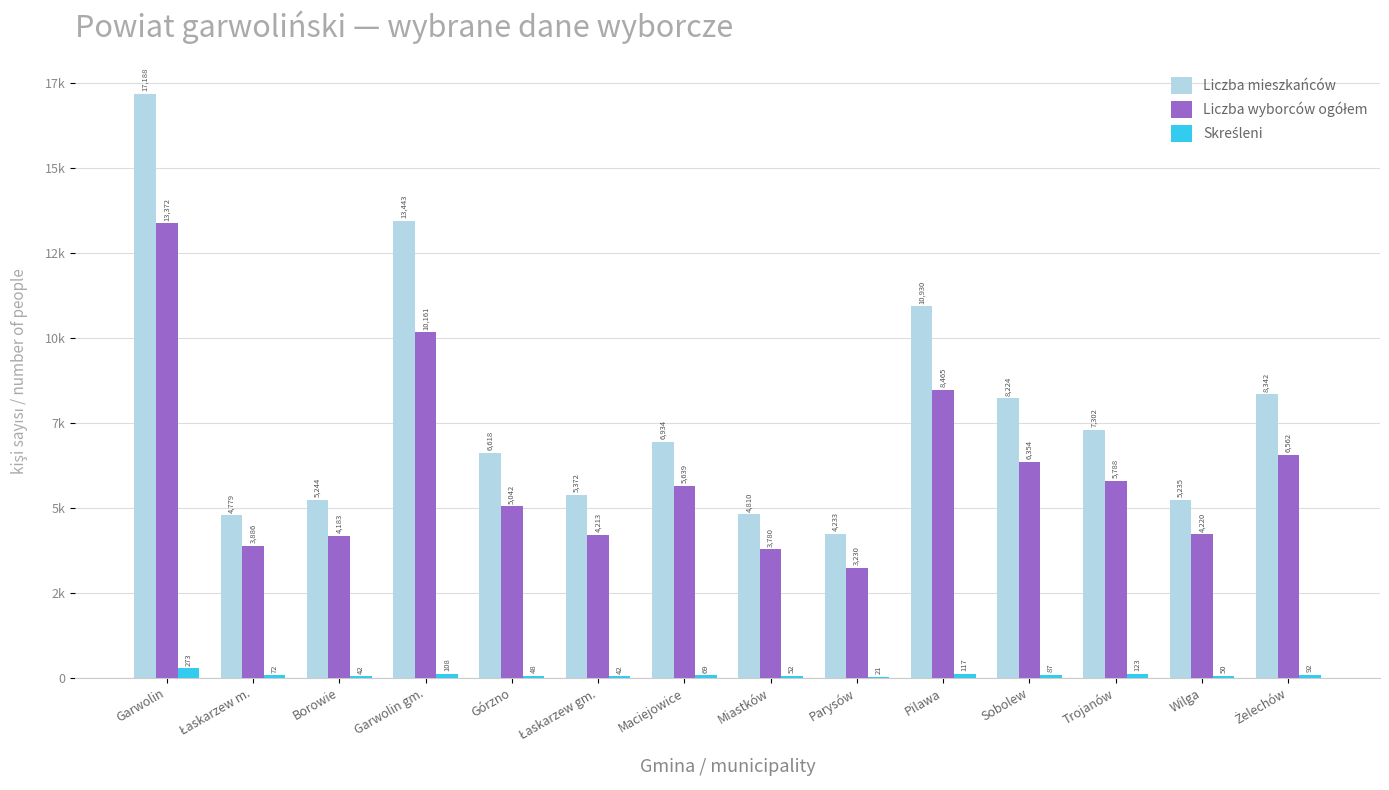

Are the bars horizontal?

No